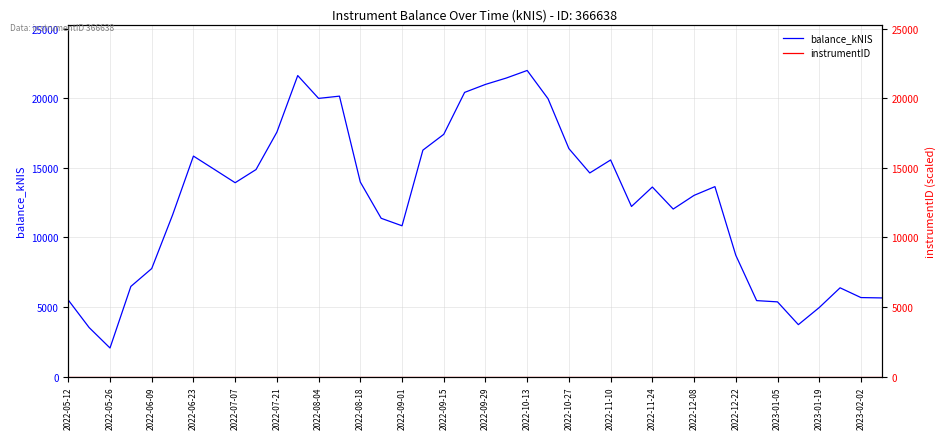

True or false: instrumentID and balance_kNIS cross at least once.

False